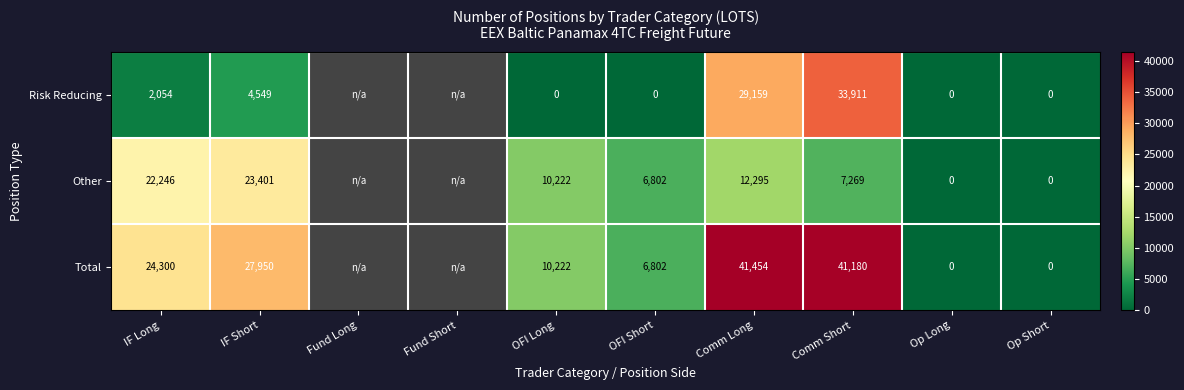

What is the greatest value displayed?

41453.5